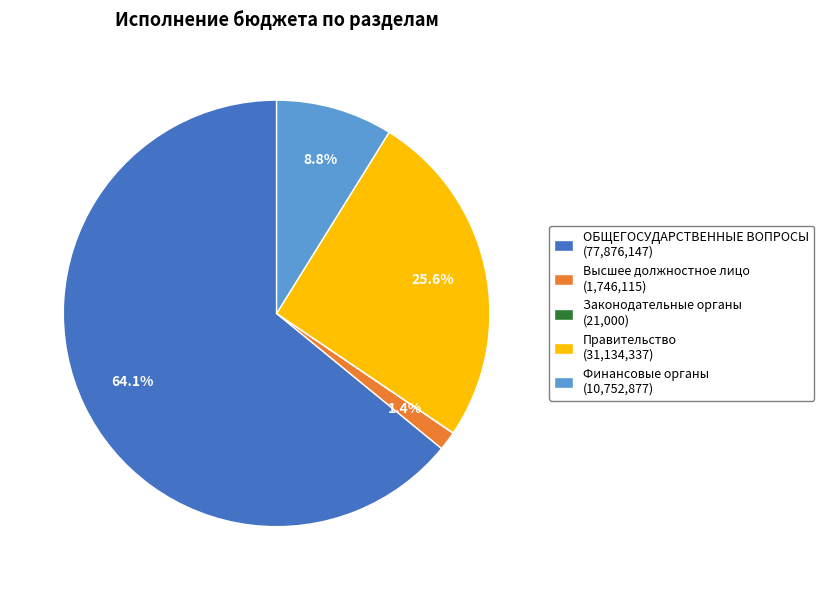

Which category has the biggest portion of the pie?

ОБЩЕГОСУДАРСТВЕННЫЕ ВОПРОСЫ (77,876,147)